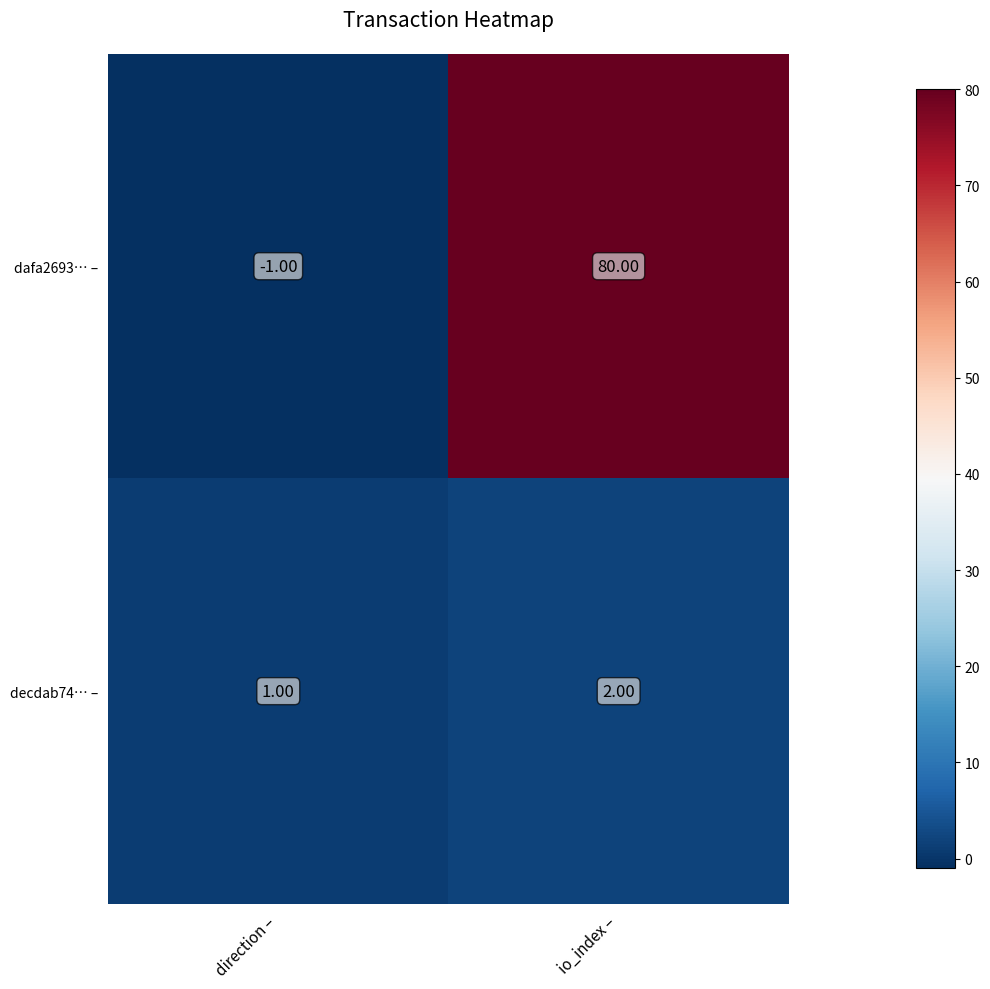

Between direction – and io_index –, which series saw the biggest shift?

dafa2693… –